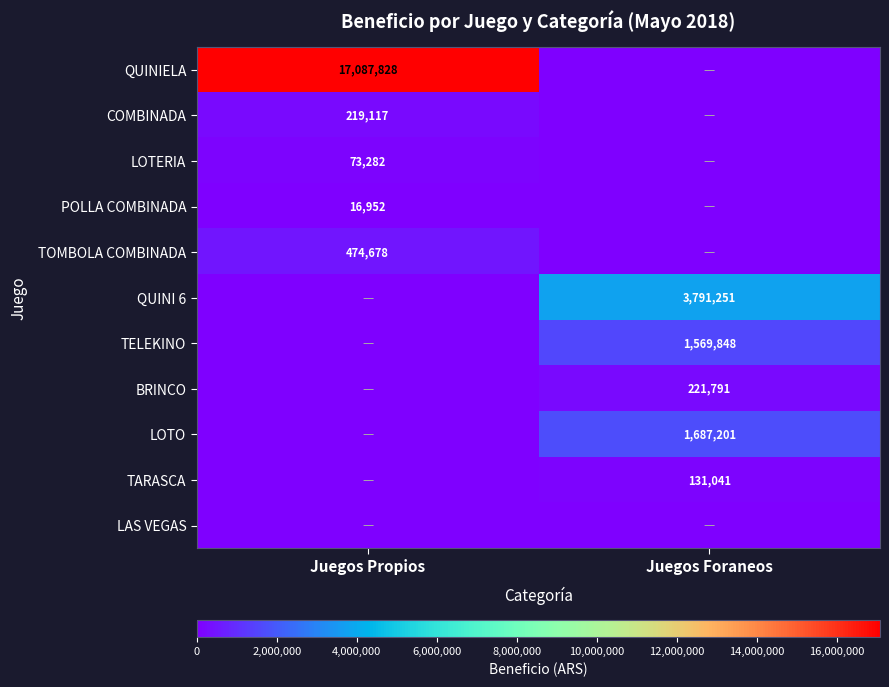

True or false: POLLA COMBINADA has a value of 16952 at Juegos Propios.

True